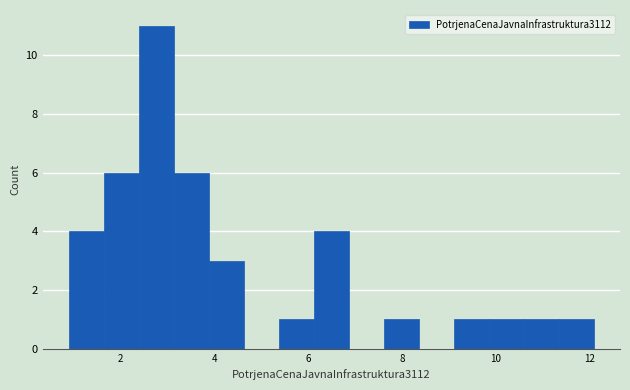

Read against the x-axis, roughly where is the centre of the tallest bar?

2.8